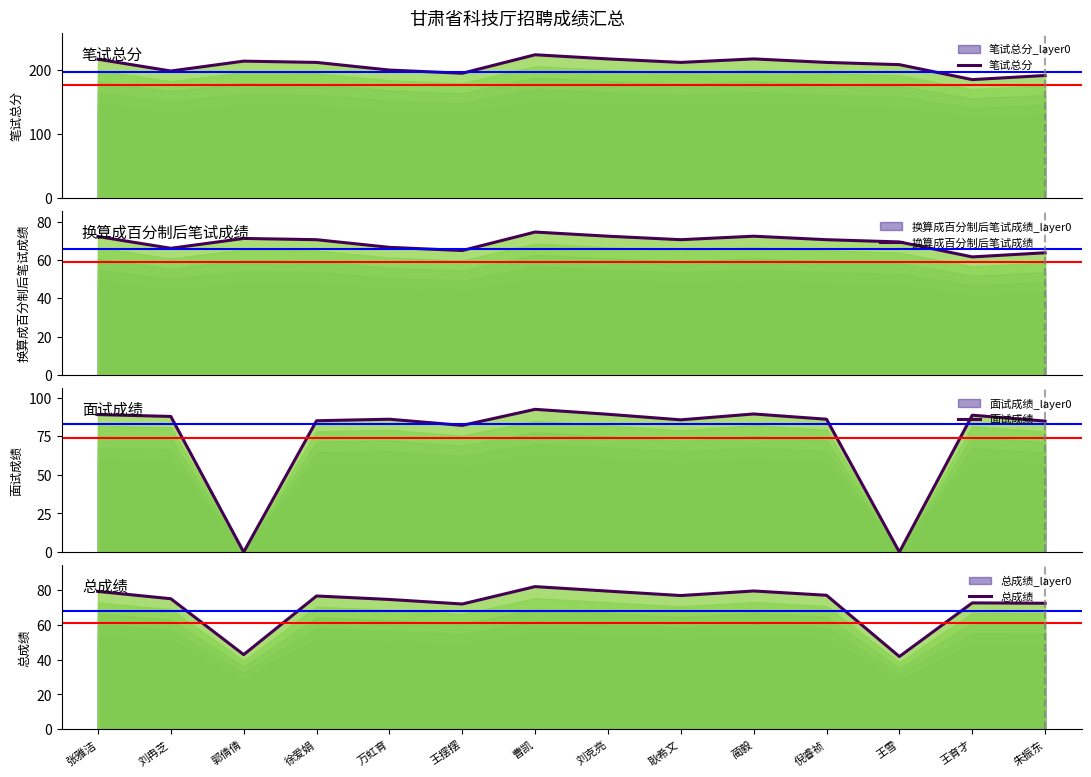

What is the value of the 笔试总分 point at the 8th from the left?

217.5